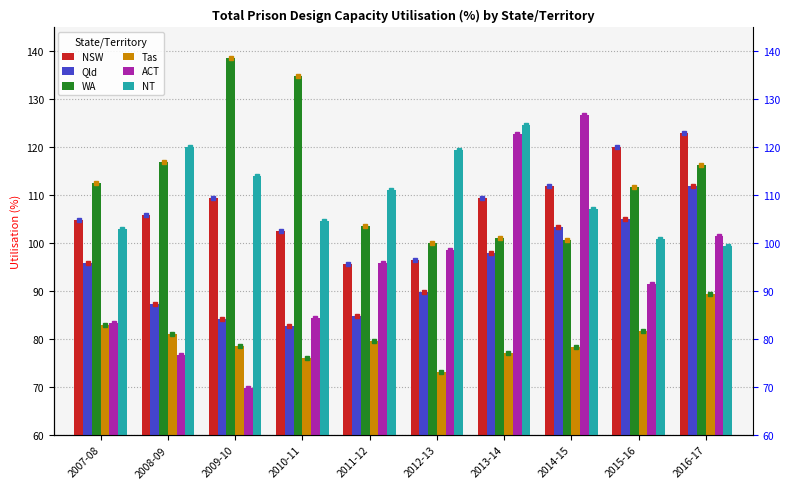

What are all the series names shown in the legend?

NSW, Qld, WA, Tas, ACT, NT